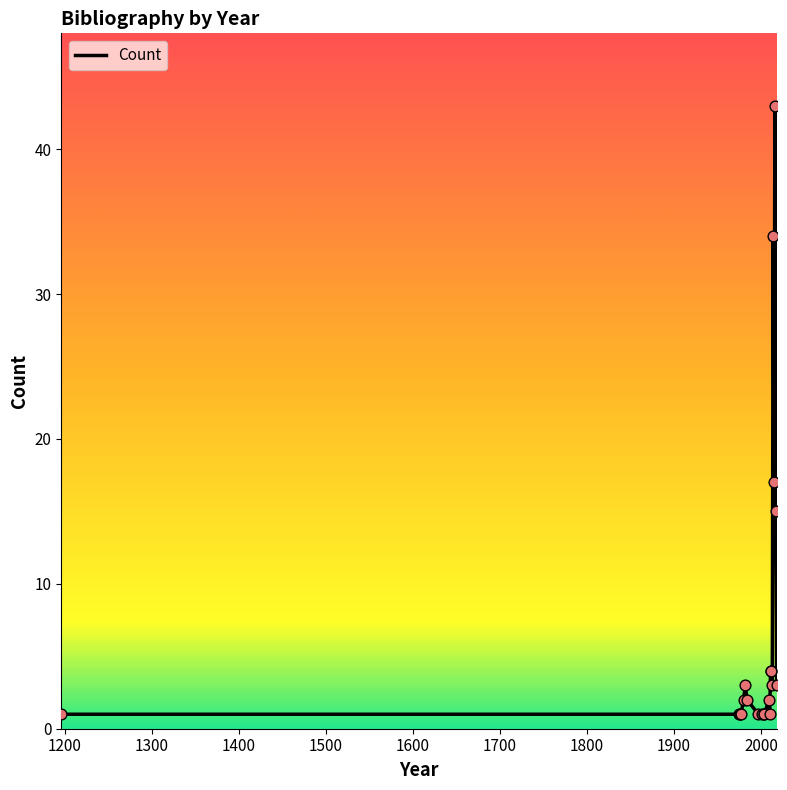

What is the maximum value shown in the chart?

43